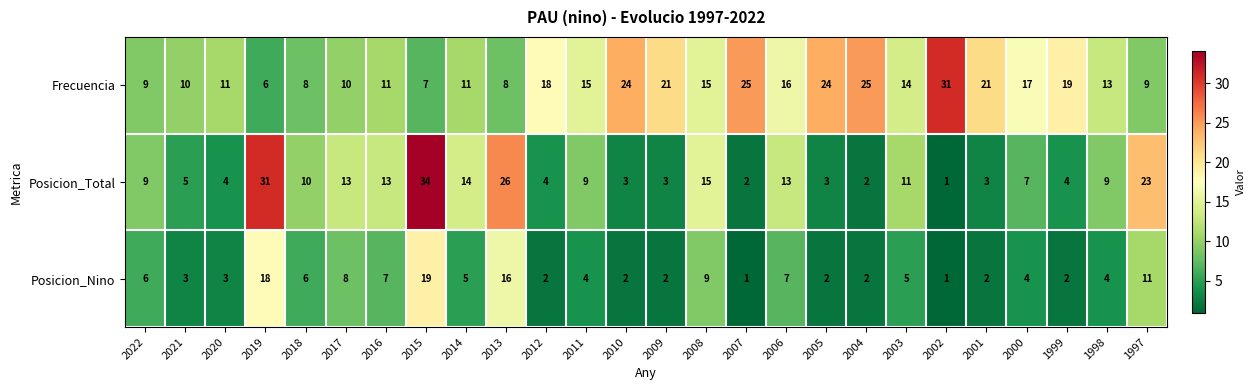

Which label corresponds to the largest value in the chart?

2015